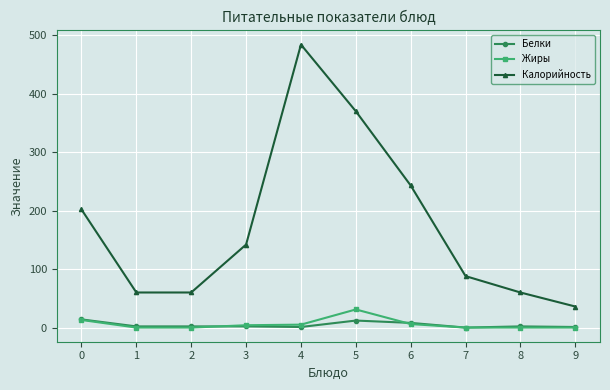

Is the value of Жиры at 0 greater than the value of Белки at 7?

Yes